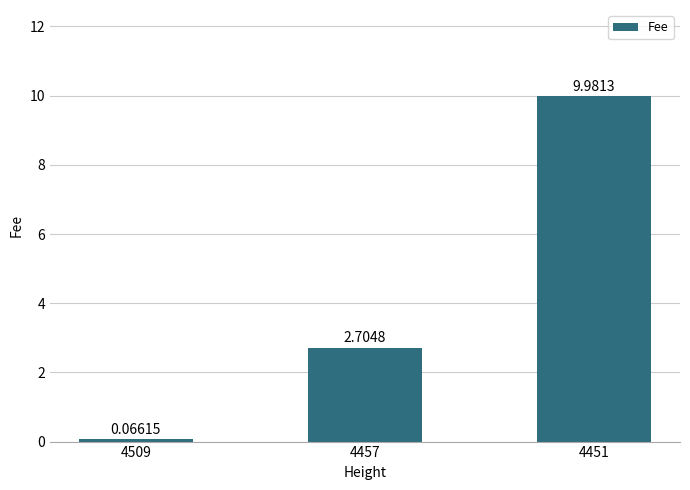

Which has a higher value, 4457 or 4451?

4451